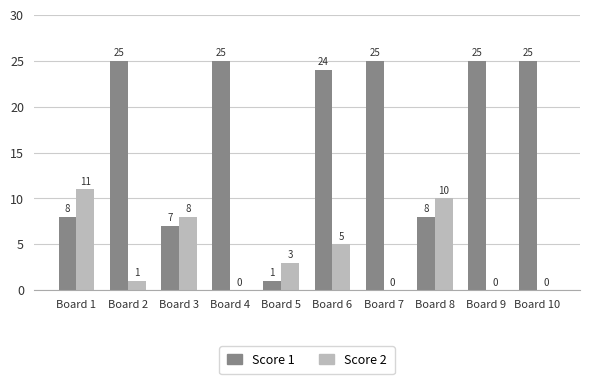

Are the bars grouped side by side (vs. stacked)?

Yes